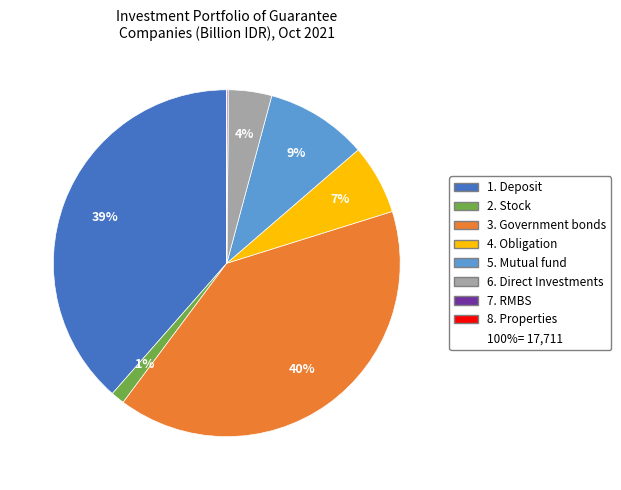

Is there a majority slice in this chart?

No